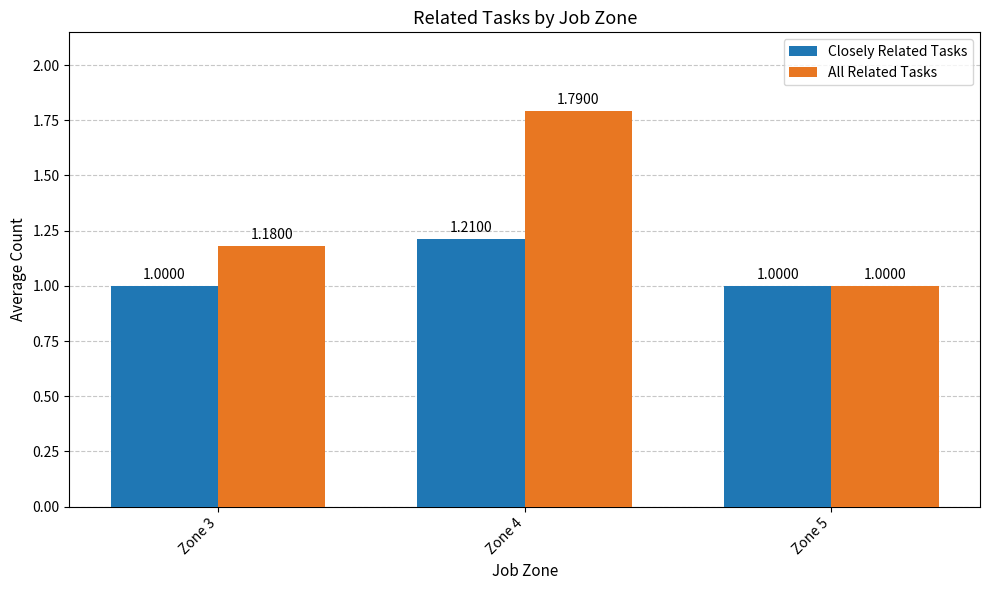

What is the sum of the All Related Tasks values at Zone 5 and Zone 3?

2.2